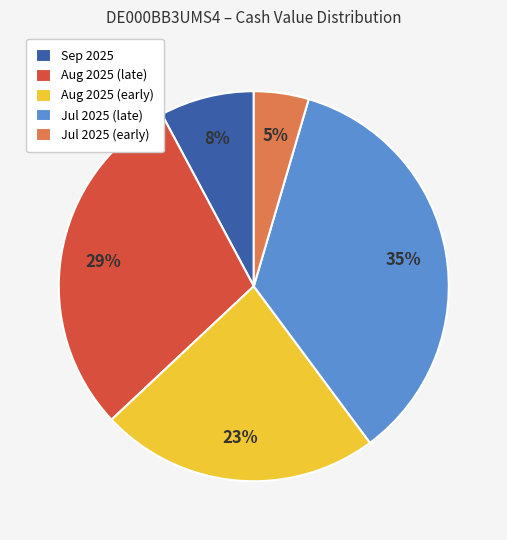

Is there any slice that represents more than half of the pie?

No